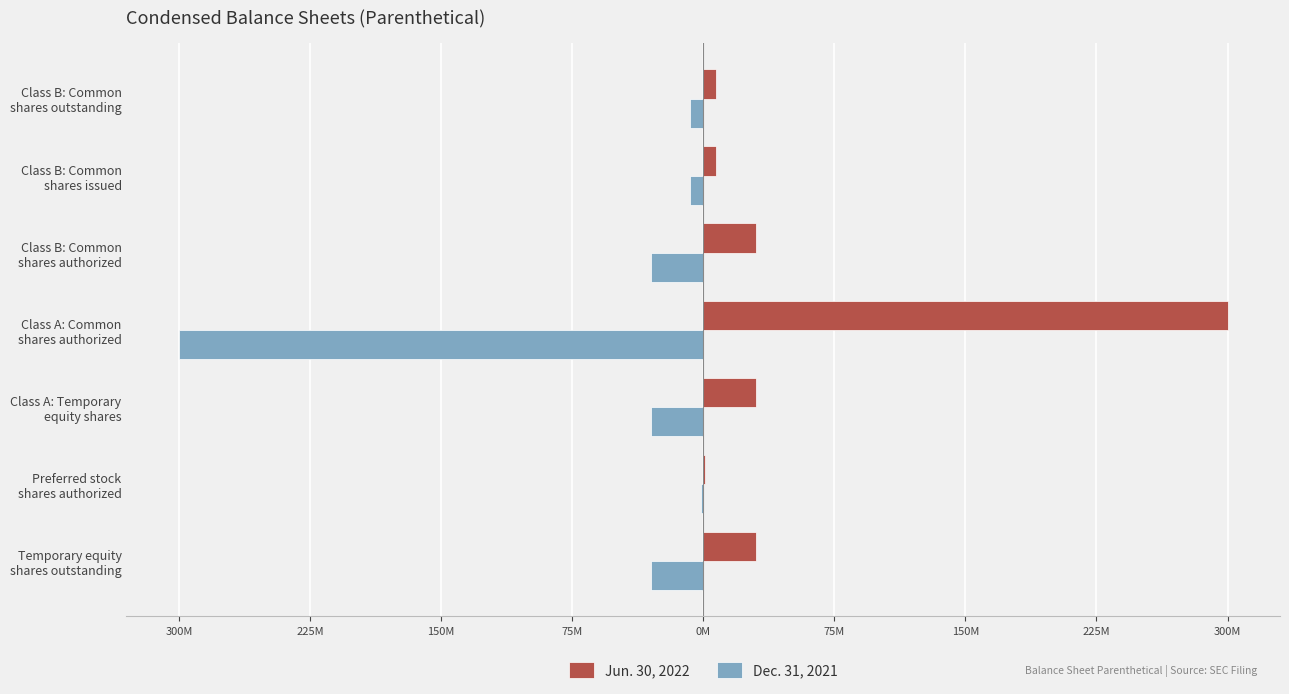

Reading left to right, list all the values displayed in this chart.

Jun. 30, 2022: 30000000	1000000	30000000	300000000	30000000	7500000	7500000
Dec. 31, 2021: -30000000	-1000000	-30000000	-300000000	-30000000	-7500000	-7500000